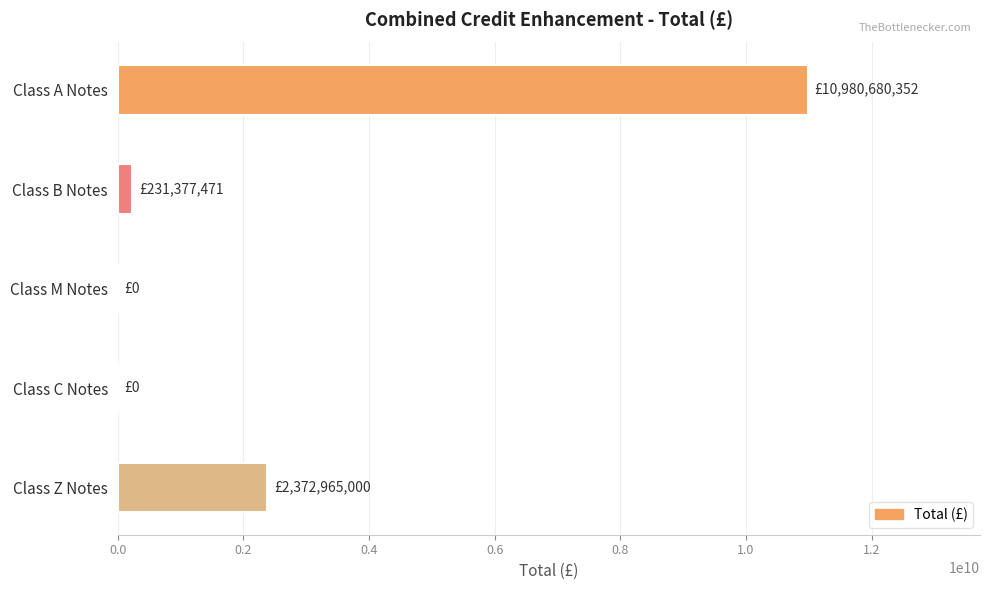

What is the sum of all values?

13585022823.4